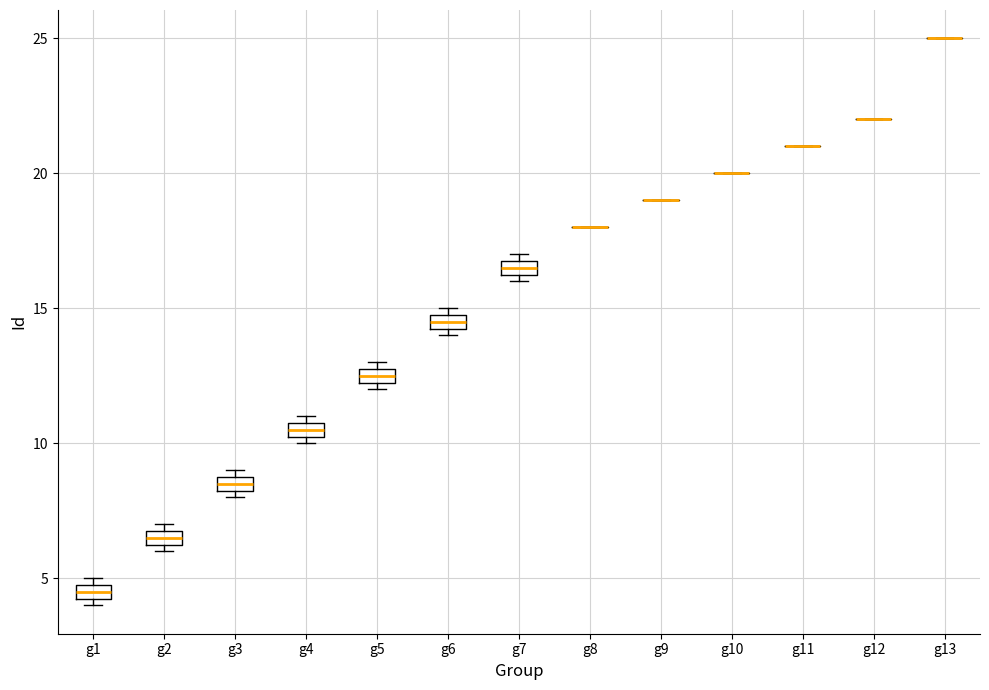

Where is the lower edge of the box for g5 on the y-axis? The values are not printed on the chart, so give them approximately, as read against the axis.

12.5